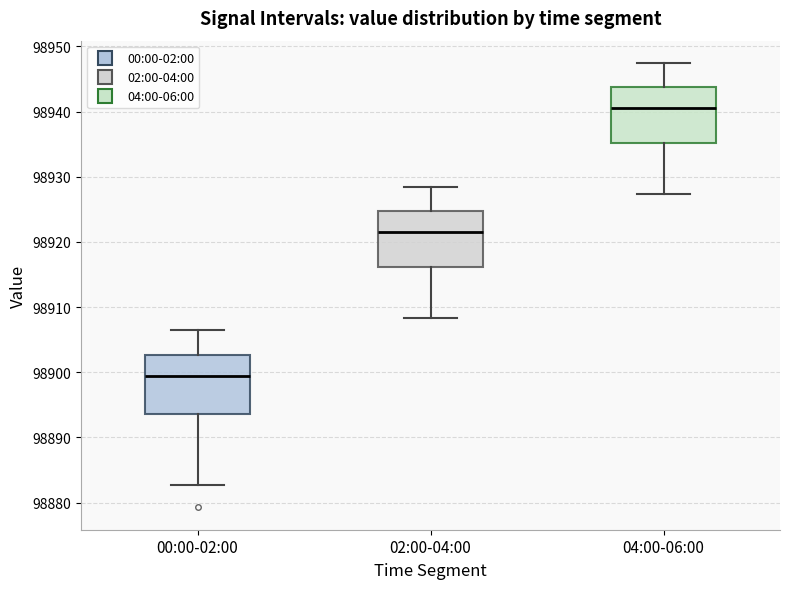

Reading left to right, read every box against the y-axis: the position of its median line, the range the box covers, and the ends of its whiskers. The values are not printed on the chart, so give them approximately, as read against the axis.

00:00-02:00: median 98899, box 98894 to 98903, whiskers 98883 to 98906
02:00-04:00: median 98921, box 98916 to 98925, whiskers 98908 to 98928
04:00-06:00: median 98940, box 98935 to 98944, whiskers 98927 to 98947